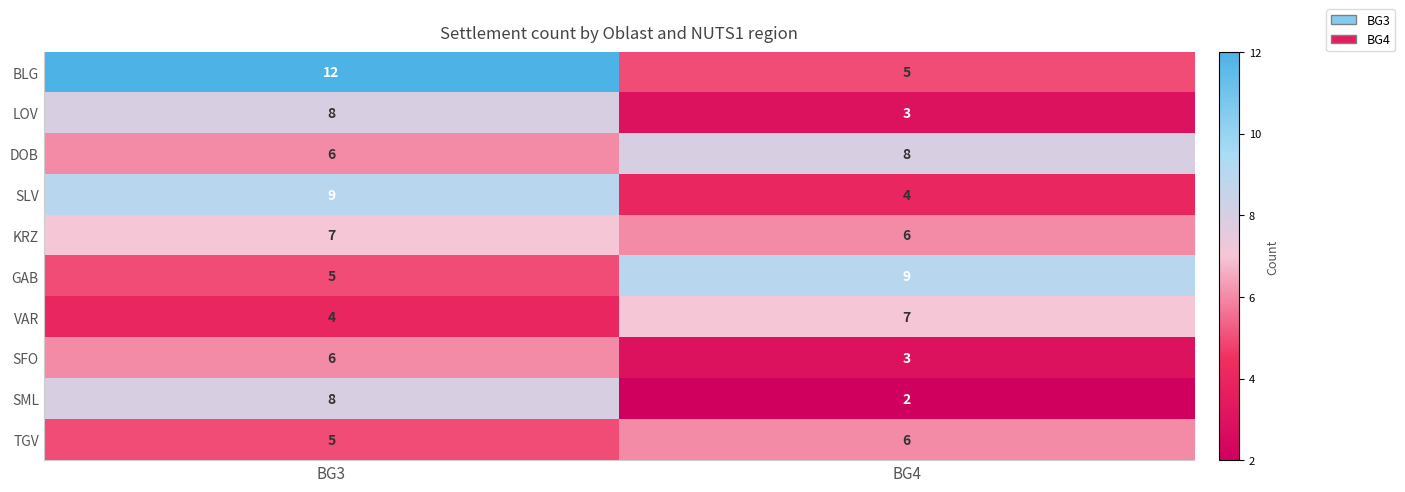

Reading left to right, transcribe all the data shown in this chart.

BLG: BG3=12	BG4=5
LOV: BG3=8	BG4=3
DOB: BG3=6	BG4=8
SLV: BG3=9	BG4=4
KRZ: BG3=7	BG4=6
GAB: BG3=5	BG4=9
VAR: BG3=4	BG4=7
SFO: BG3=6	BG4=3
SML: BG3=8	BG4=2
TGV: BG3=5	BG4=6